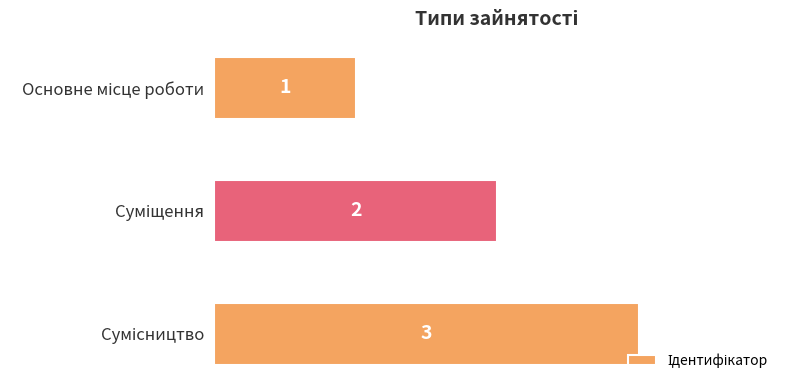

How many values are between 1 and 3?

3